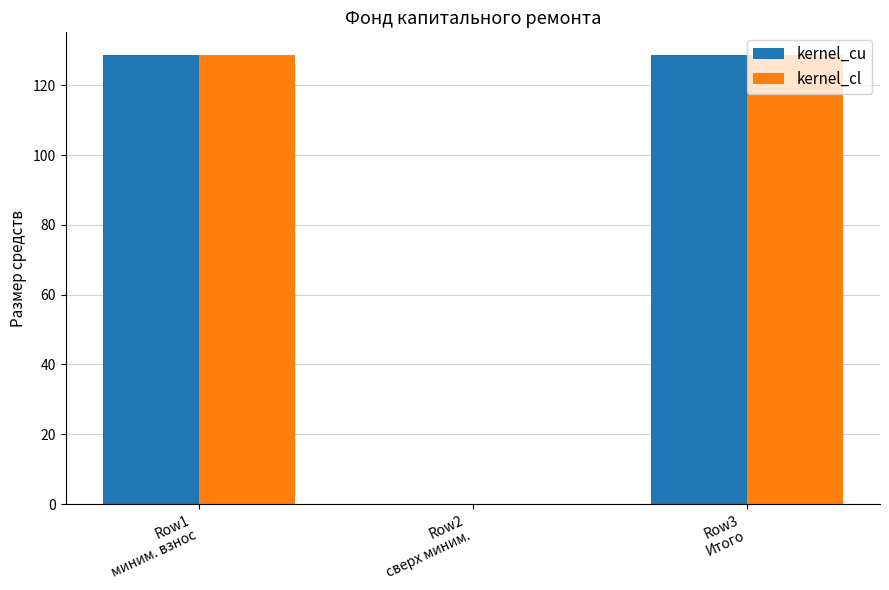

How many positive values does the kernel_cu series have?

2